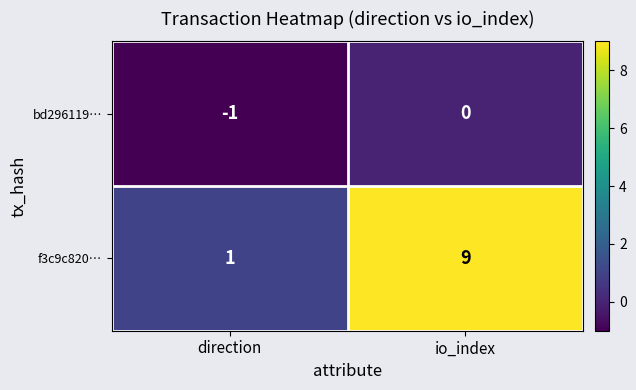

At how many categories does at least one series exceed 3?

1